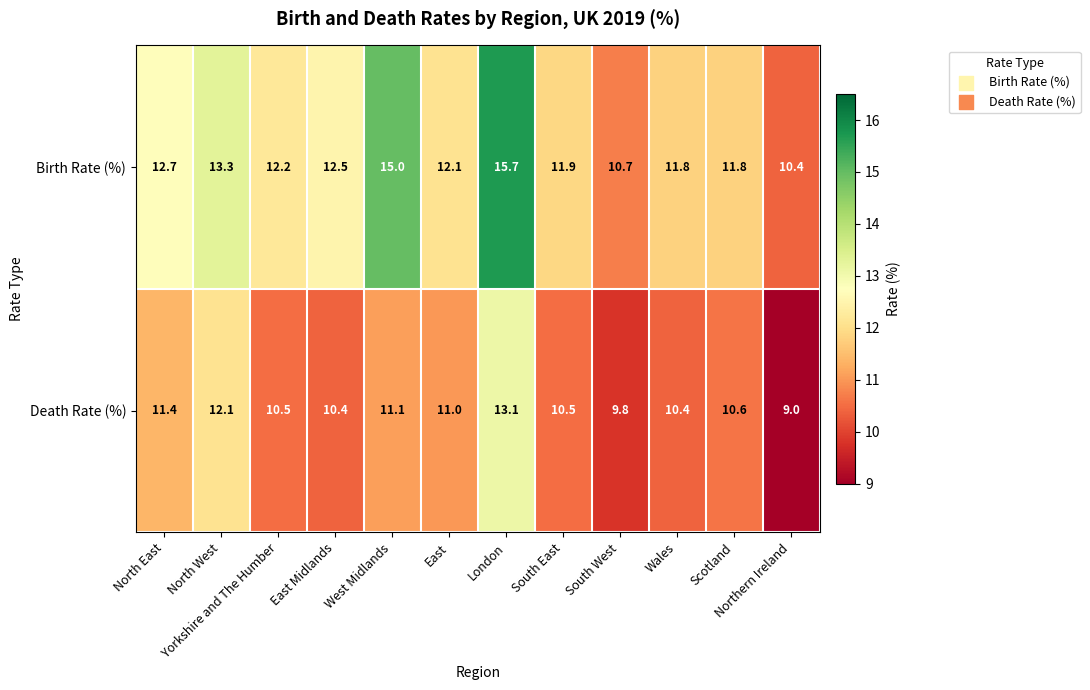

Which category has the highest value across all series?

London